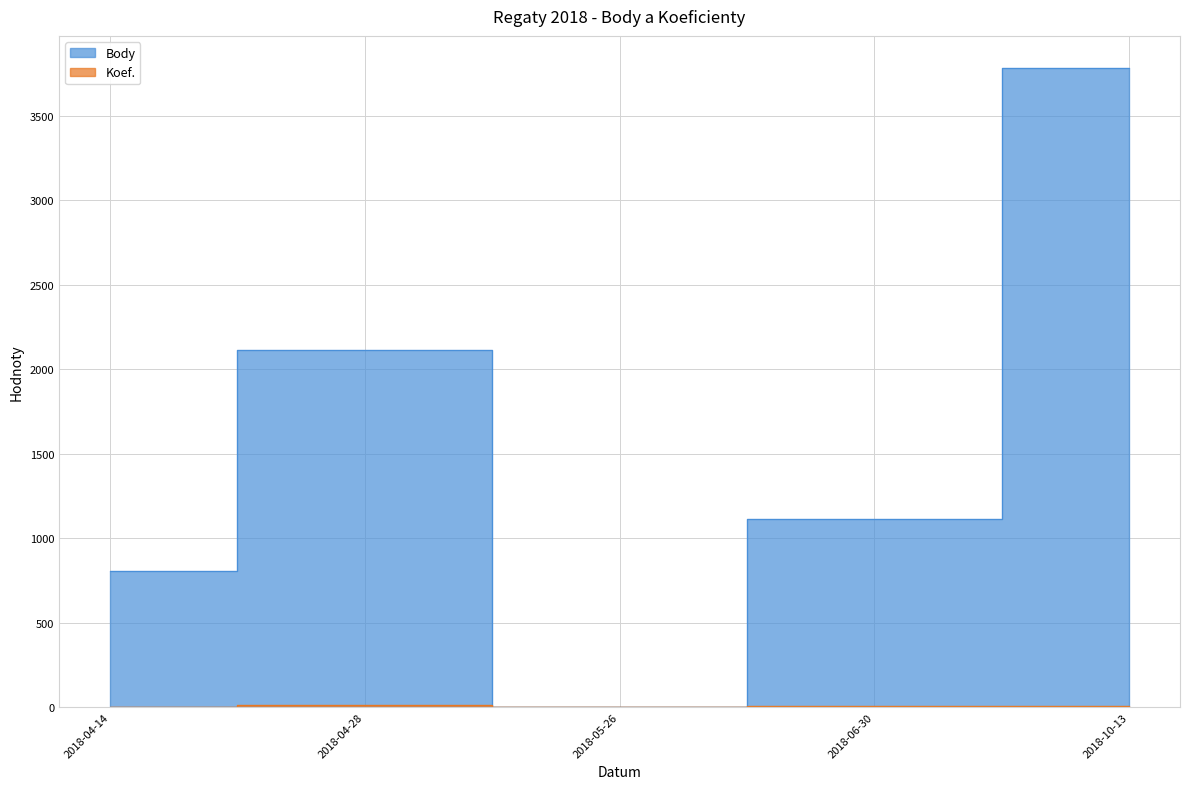

The value of Body at 2018-06-30 is 288. True or false?

False